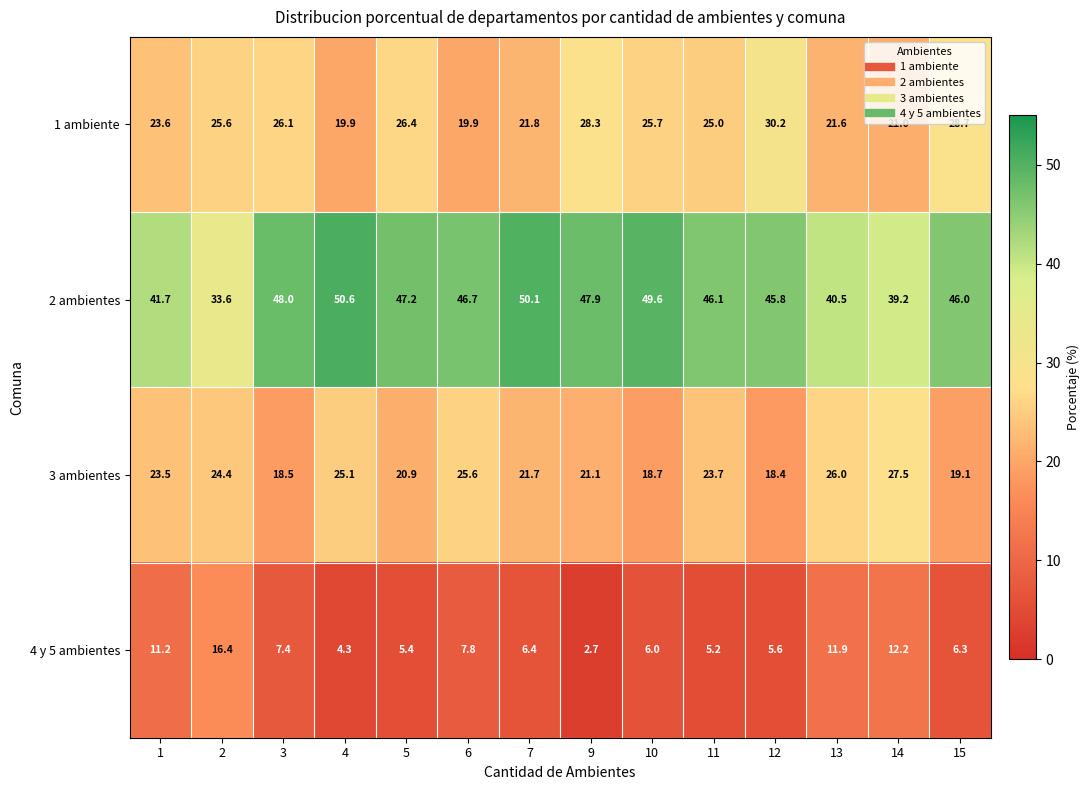

What is the difference between the maximum and minimum values in the 4 y 5 ambientes series?

13.7